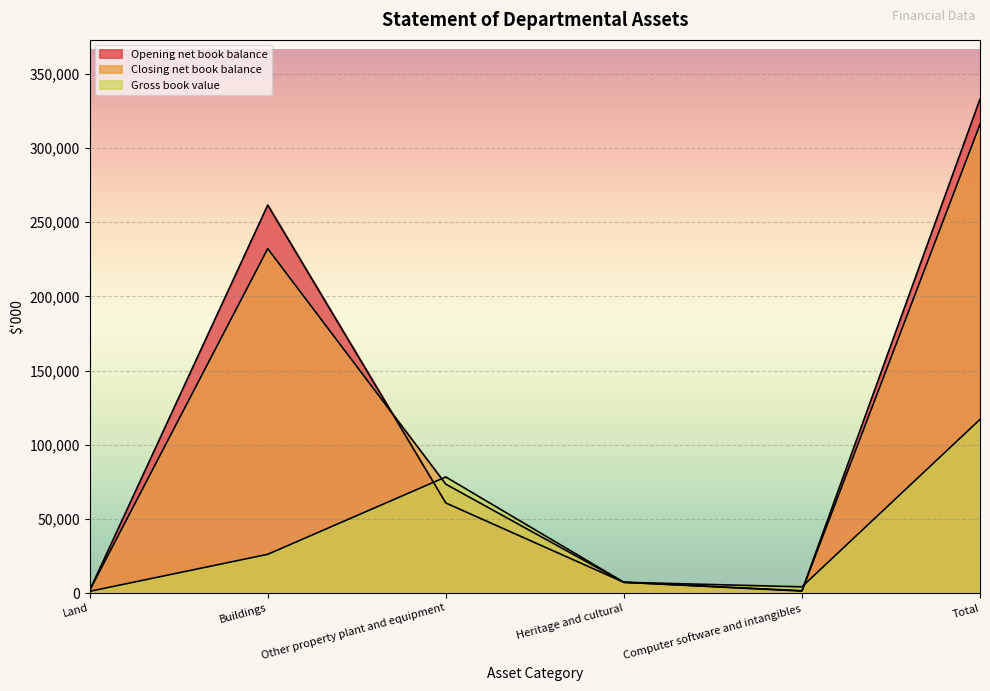

Where do Closing net book balance and Gross book value first cross each other?

Buildings and Other property plant and equipment